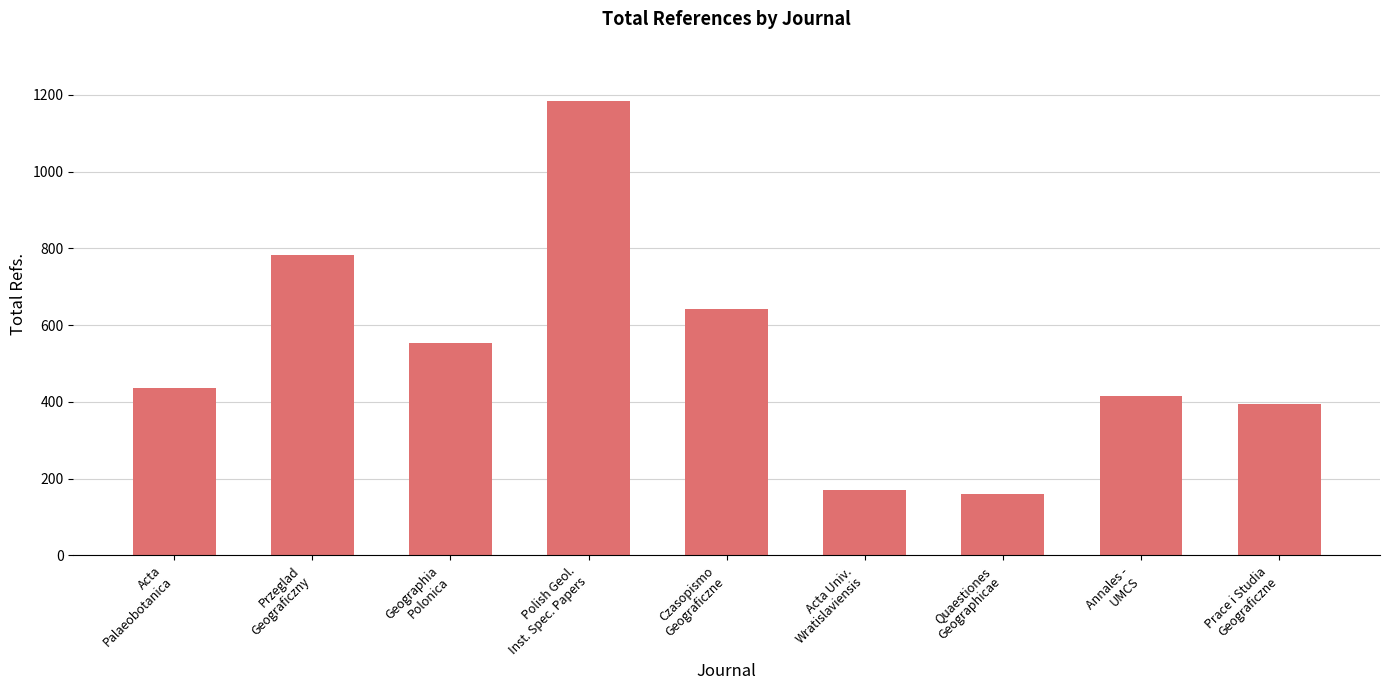

Between Polish Geol.
Inst. Spec. Papers and Prace i Studia
Geograficzne, which is larger?

Polish Geol.
Inst. Spec. Papers